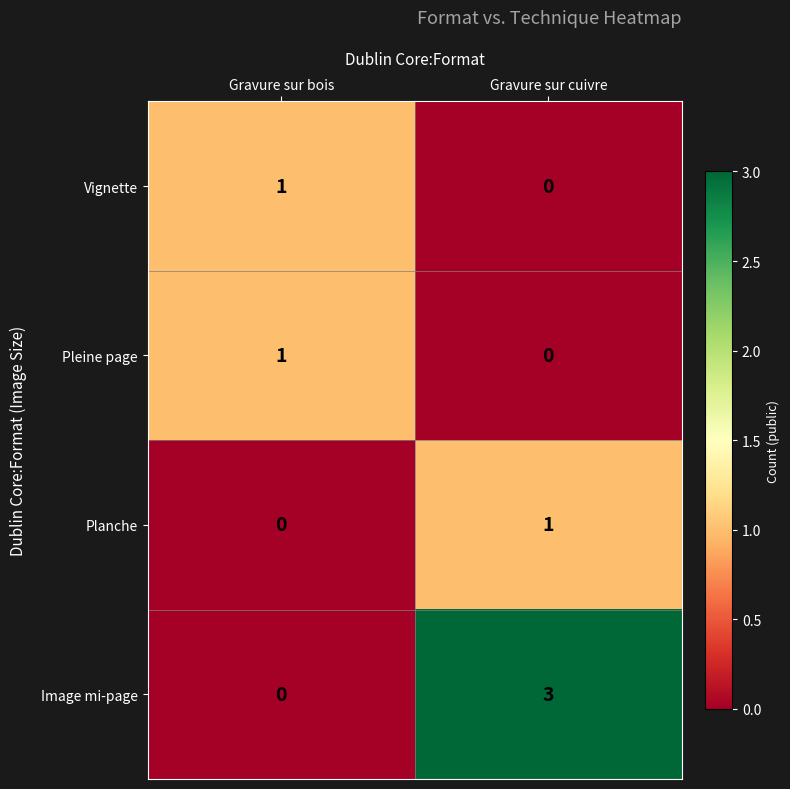

Rank the categories by Image mi-page value from lowest to highest.

Gravure sur bois, Gravure sur cuivre